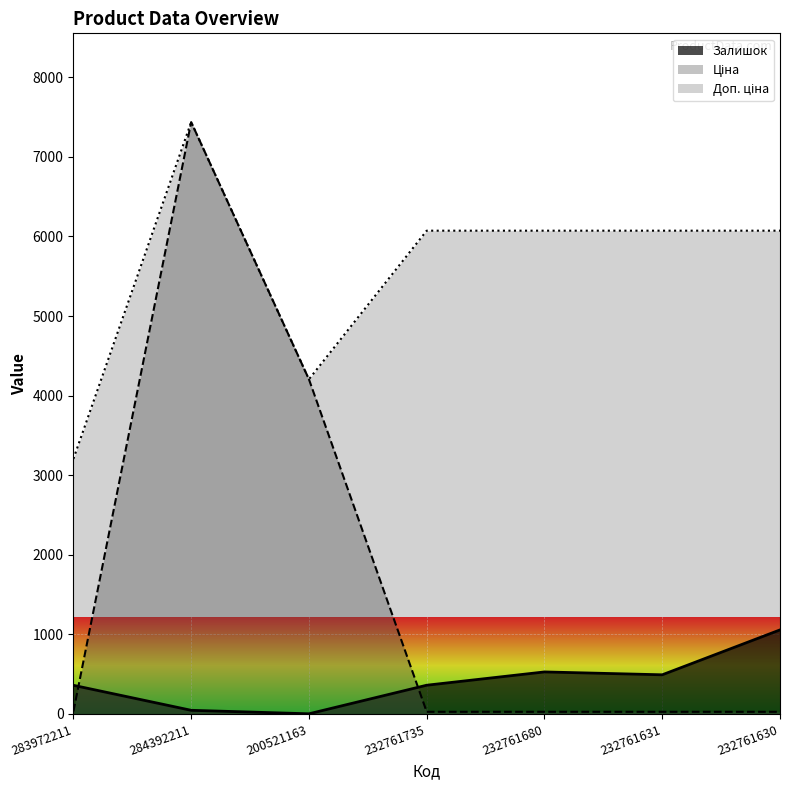

What is the sum of the Доп. ціна values at 200521163 and 232761631?

10277.0